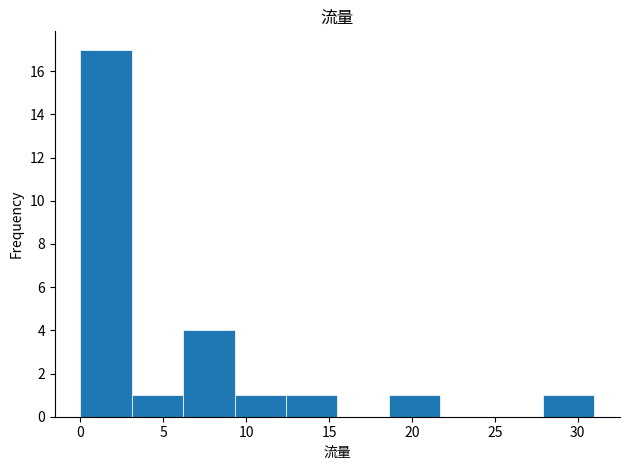

How tall is the bar that spans 6.2 to 9.3 on the x-axis? Neither the bar edges nor the heights are printed on the chart, so give them approximately, as read against the axes.

4